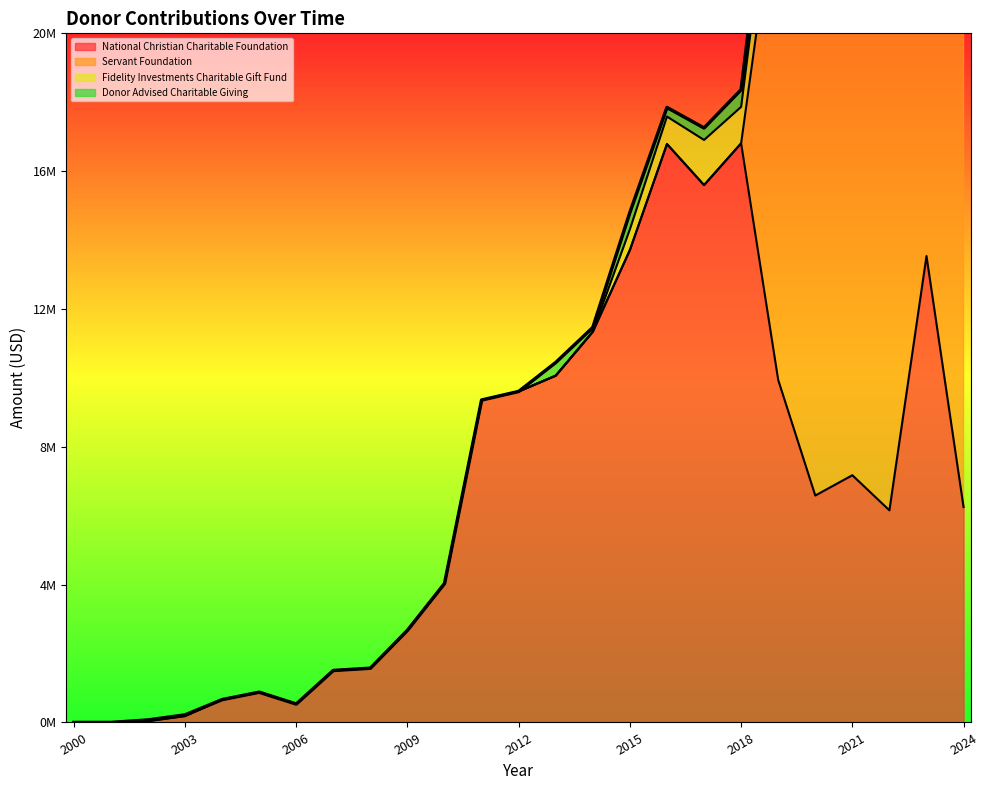

Between 2009 and 2008, which is larger?

2009